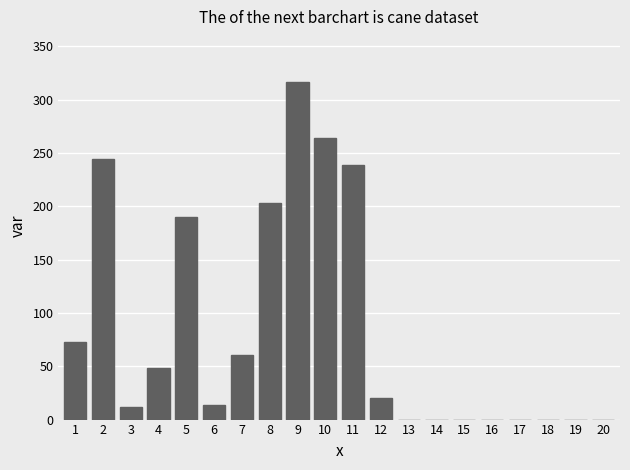

What is the sum of the values at 18 and 5?

190.1